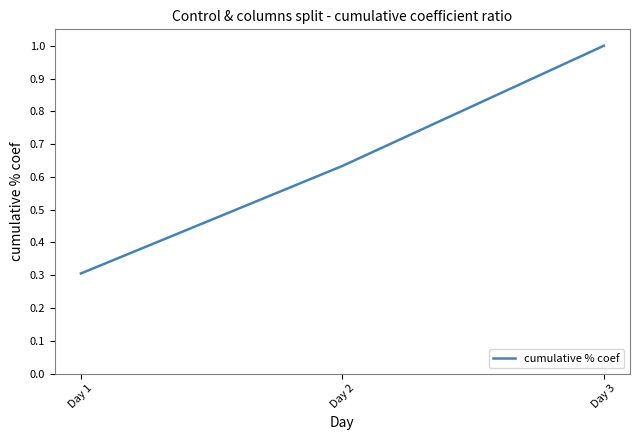

The chart shows a value of 1.1 at Day 2. True or false?

False